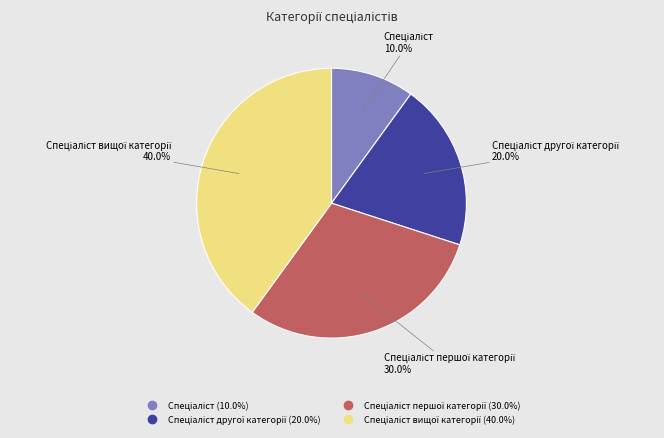

Does any single category account for the majority?

No